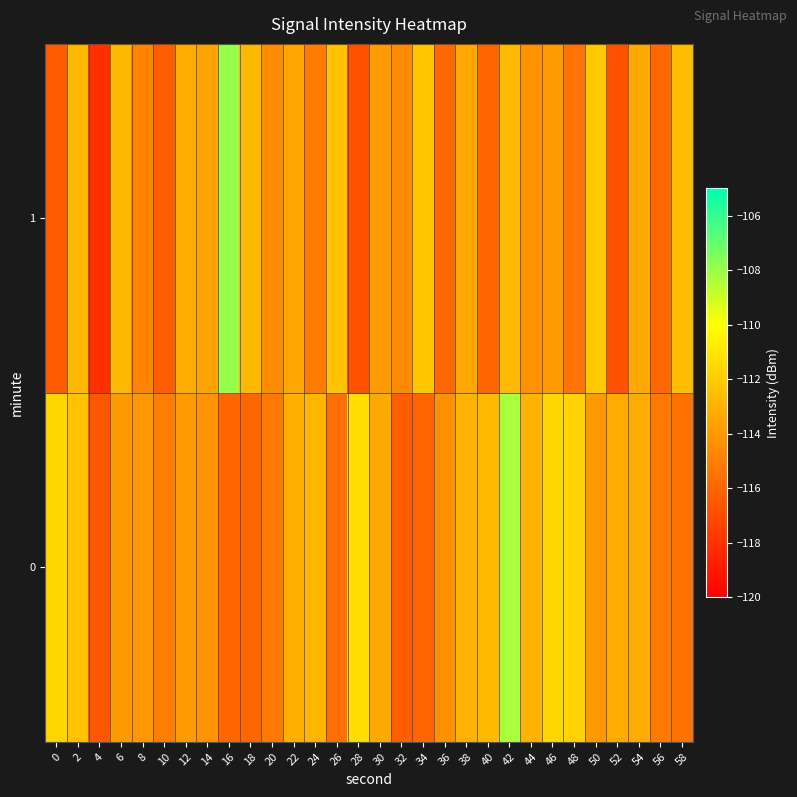

Reading left to right, what are all the values shown in this chart?

0: 0=-111.6	2=-112.4	4=-116.6	6=-114.0	8=-114.0	10=-115.1	12=-113.9	14=-114.2	16=-116.0	18=-116.0	20=-115.3	22=-113.1	24=-112.8	26=-115.6	28=-111.3	30=-113.3	32=-116.3	34=-116.1	36=-114.3	38=-113.0	40=-112.7	42=-108.3	44=-113.0	46=-111.5	48=-111.8	50=-114.0	52=-113.3	54=-113.2	56=-115.2	58=-115.5
1: 0=-116.4	2=-112.7	4=-118.1	6=-112.8	8=-114.9	10=-116.3	12=-113.2	14=-113.6	16=-108.0	18=-112.8	20=-114.5	22=-113.5	24=-115.1	26=-112.3	28=-116.8	30=-113.9	32=-114.6	34=-112.2	36=-115.9	38=-113.5	40=-116.0	42=-112.7	44=-114.2	46=-113.9	48=-115.5	50=-112.1	52=-116.8	54=-113.3	56=-115.9	58=-112.6